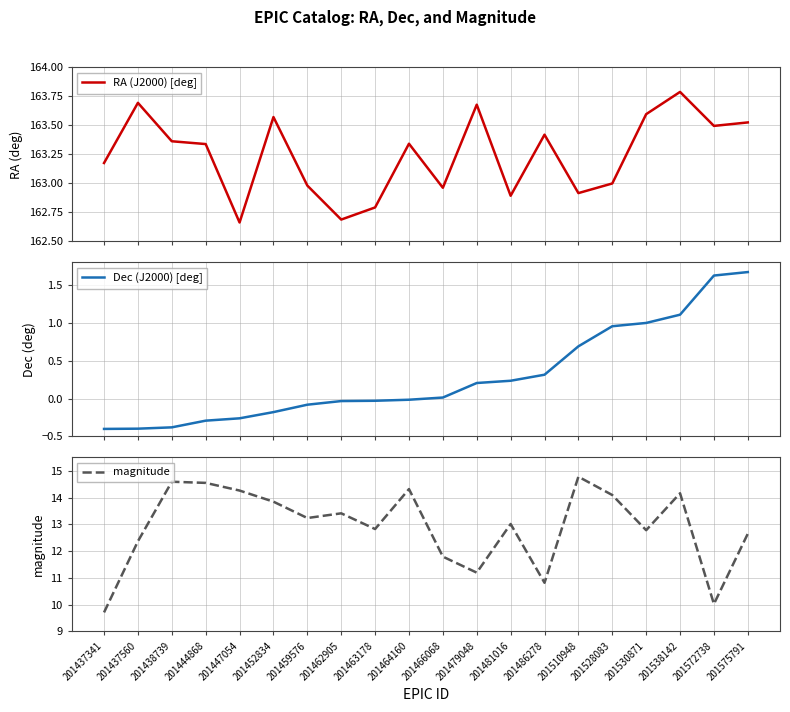

At which label does magnitude first exceed 13?

201438739